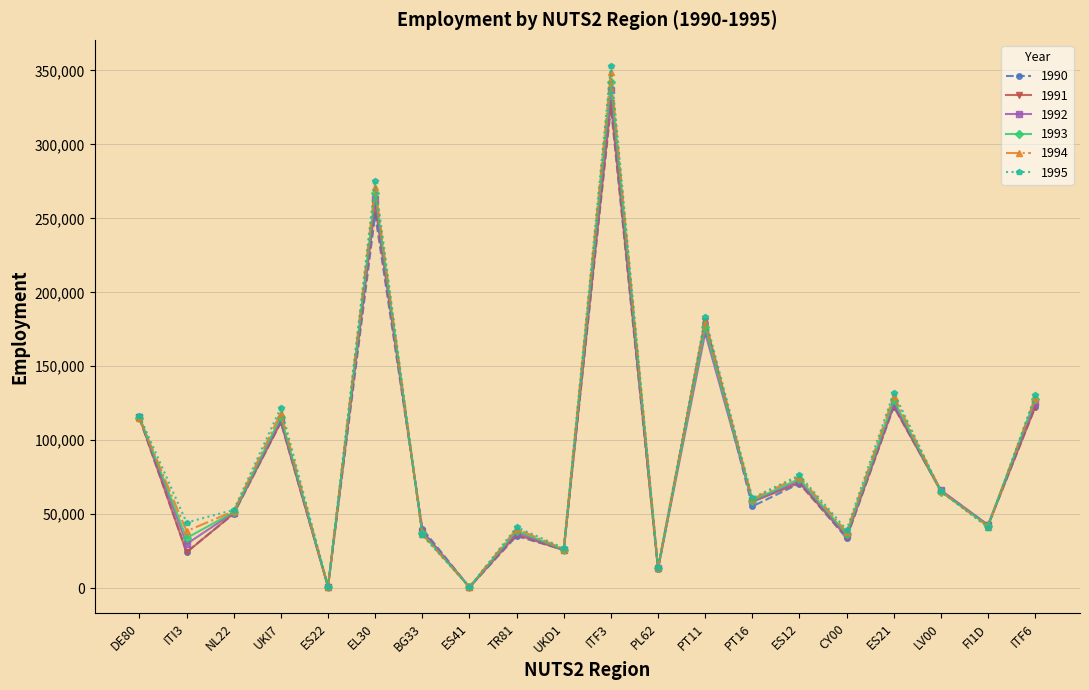

What is the value of the 1995 point at the 2nd from the left?

44413